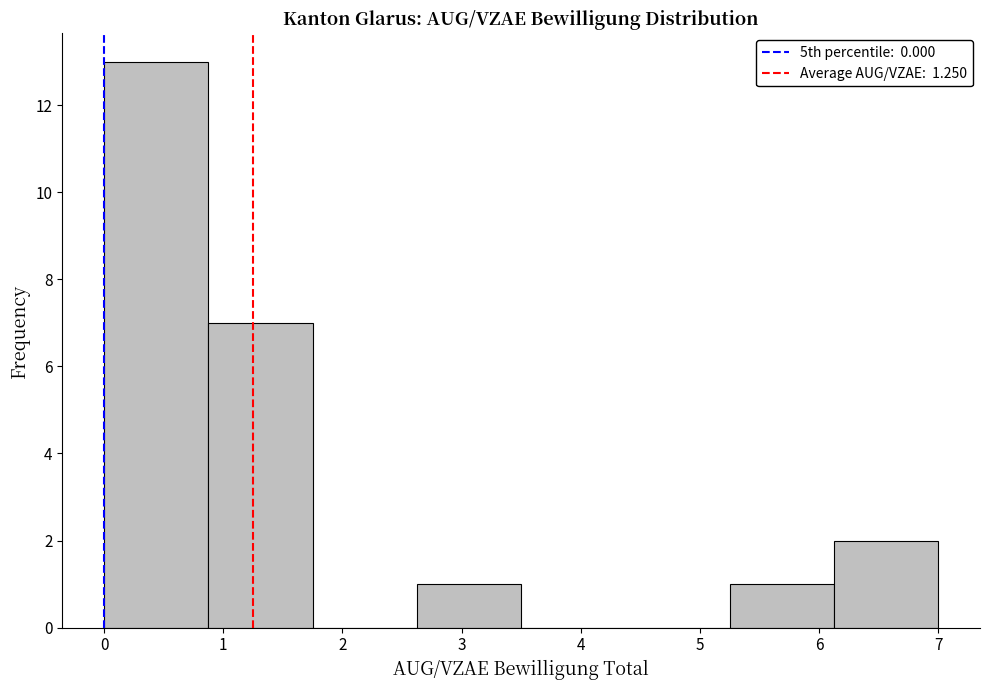

Reading left to right, transcribe this chart: for each bar, give the range it covers on the x-axis and its height. Neither the bar edges nor the heights are printed on the chart, so give them approximately, as read against the axes.

0.0 to 0.9: 13
0.9 to 1.8: 7
1.8 to 2.6: 0
2.6 to 3.5: 1
3.5 to 4.4: 0
4.4 to 5.3: 0
5.3 to 6.1: 1
6.1 to 7.0: 2